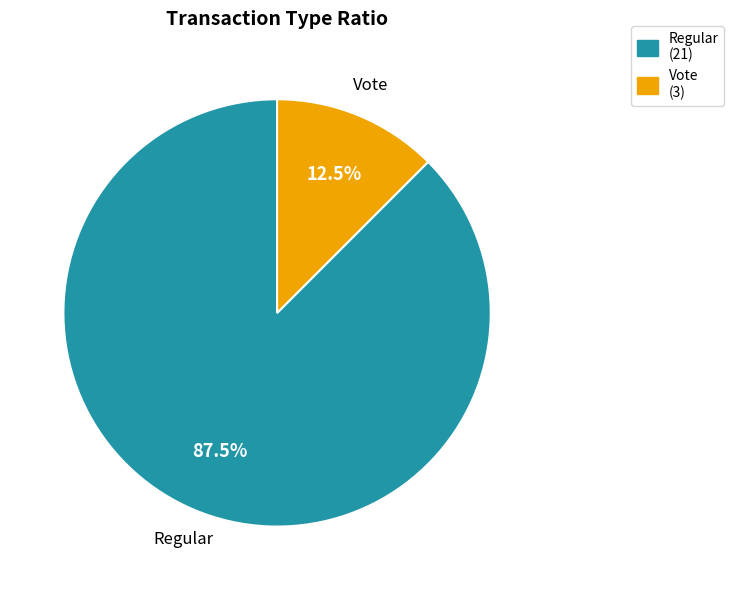

What is the total percentage of Regular and Vote?

100.0%